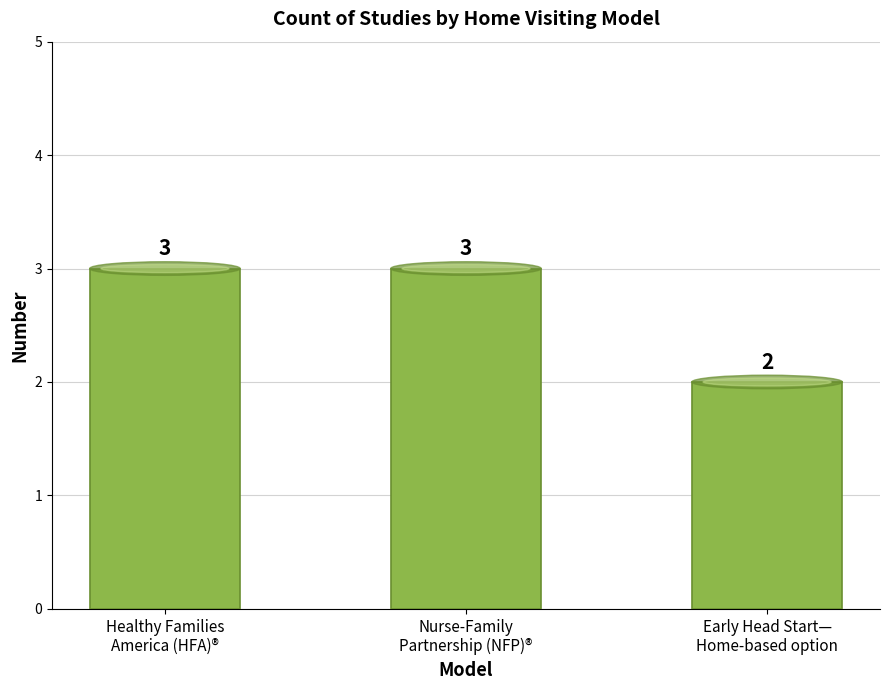

Does the chart contain stacked bars?

No